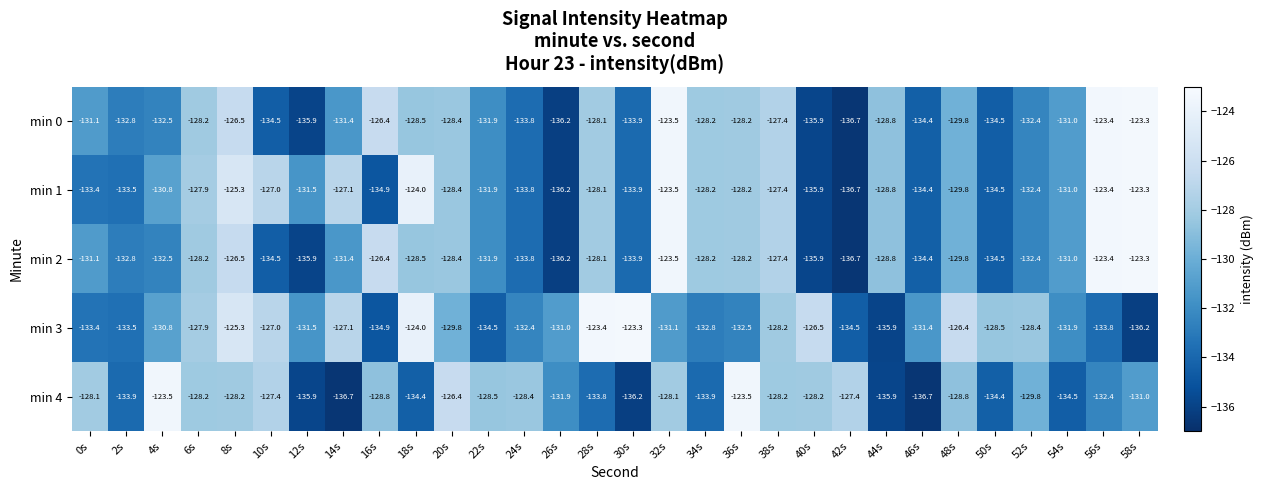

What is the highest value of the min 3 series?

-123.3